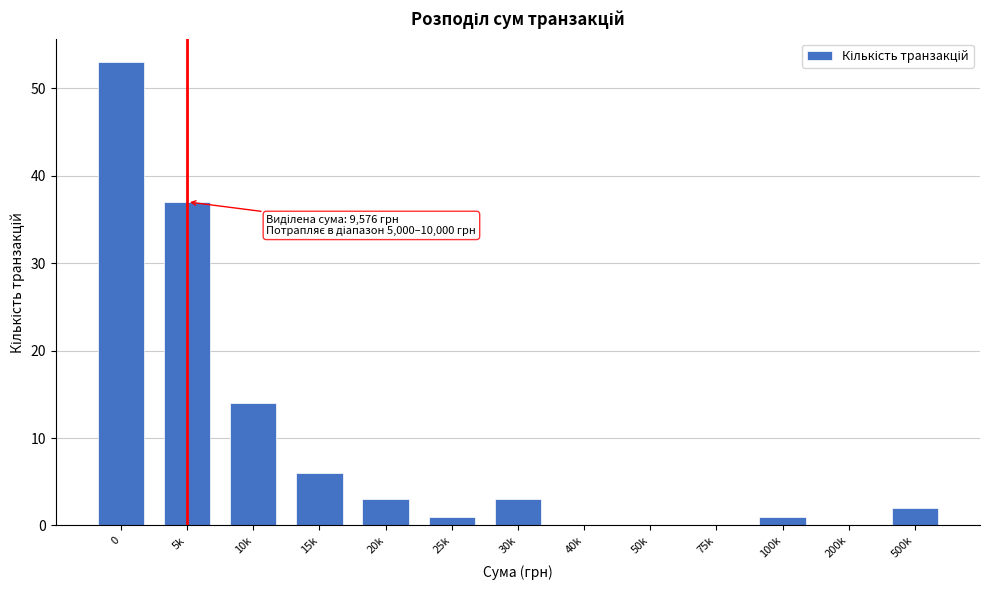

Reading left to right, extract all data points from this chart.

0=53	5k=37	10k=14	15k=6	20k=3	25k=1	30k=3	40k=0	50k=0	75k=0	100k=1	200k=0	500k=2